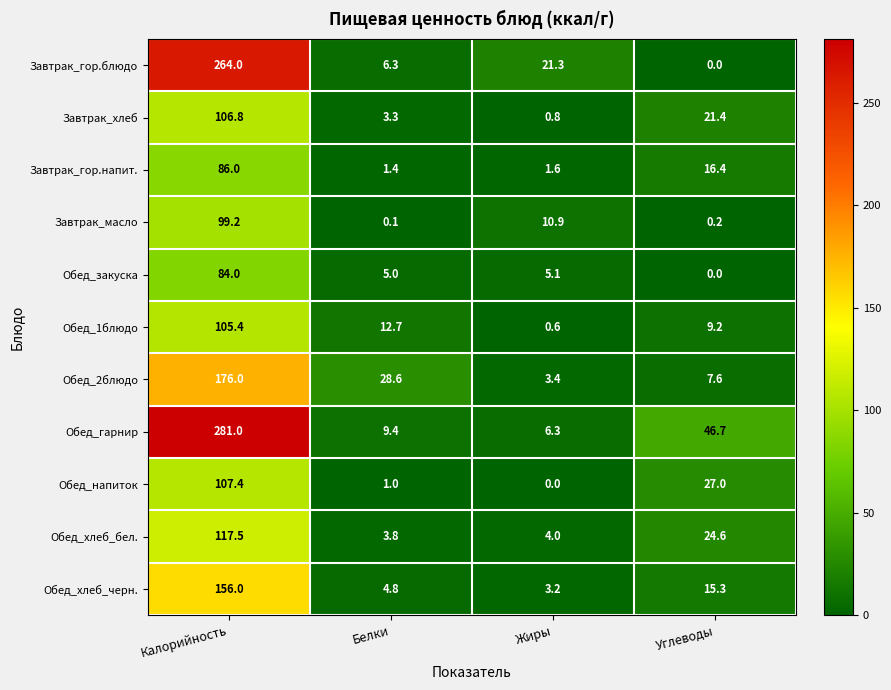

What is the difference between the second highest and second lowest values in the Завтрак_хлеб series?

18.1